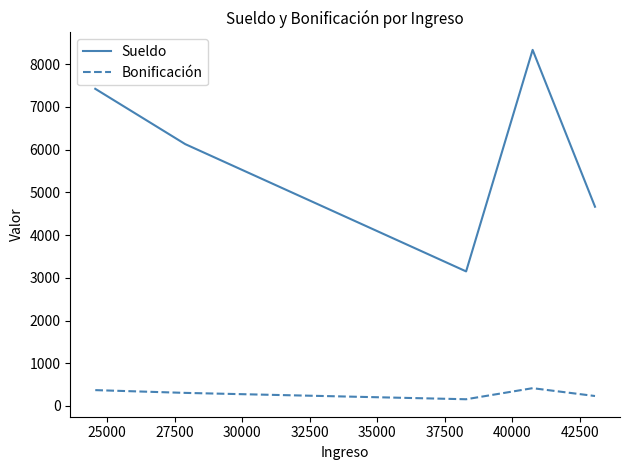

Reading right to left, transcribe all the data shown in this chart.

Sueldo: 4664.6	8336.6	3150.7	6130.6	7425.2
Bonificación: 233.2	416.8	157.5	306.5	371.3